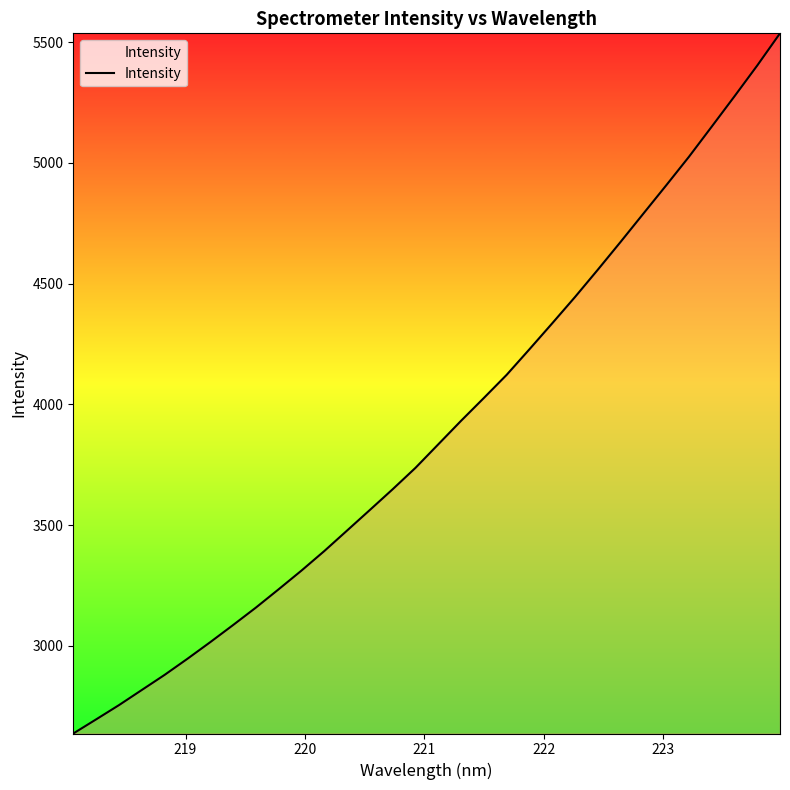

What is the smallest value displayed?

2637.5